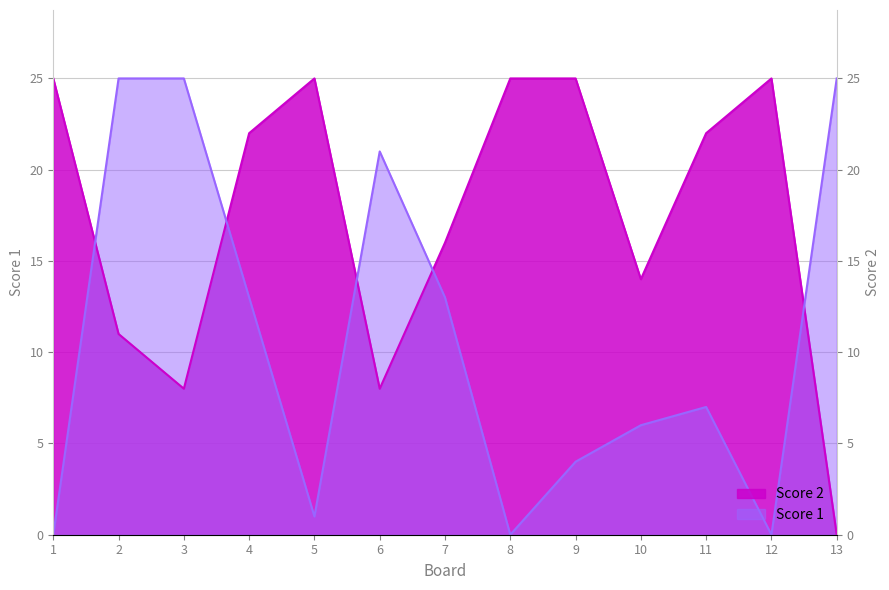

True or false: Score 1 and Score 2 intersect in this chart.

True